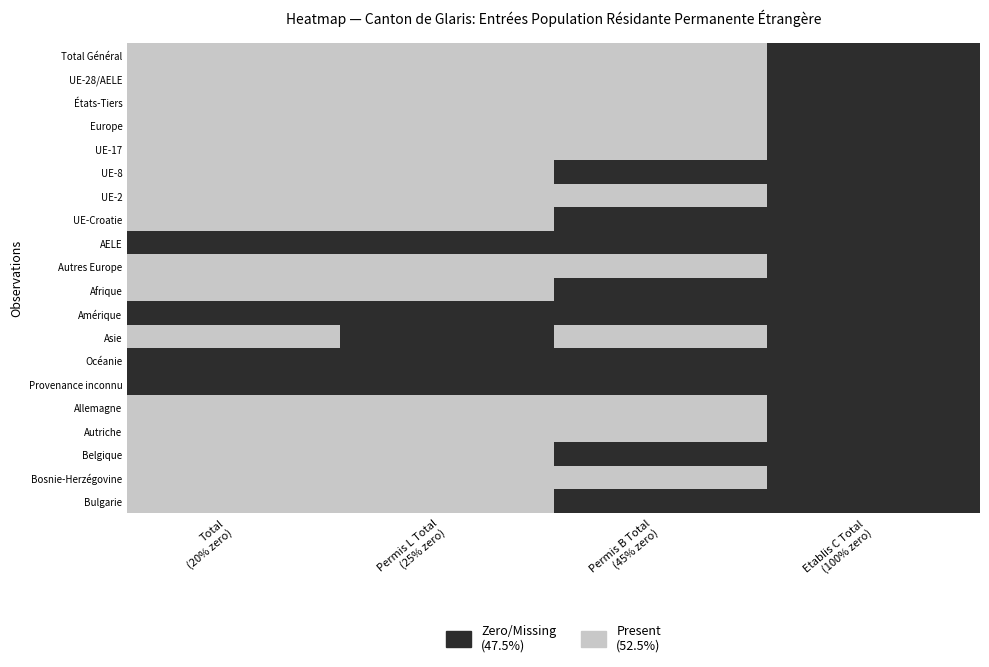

Reading left to right, what are all the values shown in this chart?

Total: 371	337	34	365	288	41	7	1	0	28	1	0	5	0	0	108	20	3	16	6
Permis L Total: 256	235	21	255	187	41	6	1	0	20	1	0	0	0	0	62	18	3	15	6
Permis B Total: 115	102	13	110	101	0	1	0	0	8	0	0	5	0	0	46	2	0	1	0
Etablis C Total: 0	0	0	0	0	0	0	0	0	0	0	0	0	0	0	0	0	0	0	0